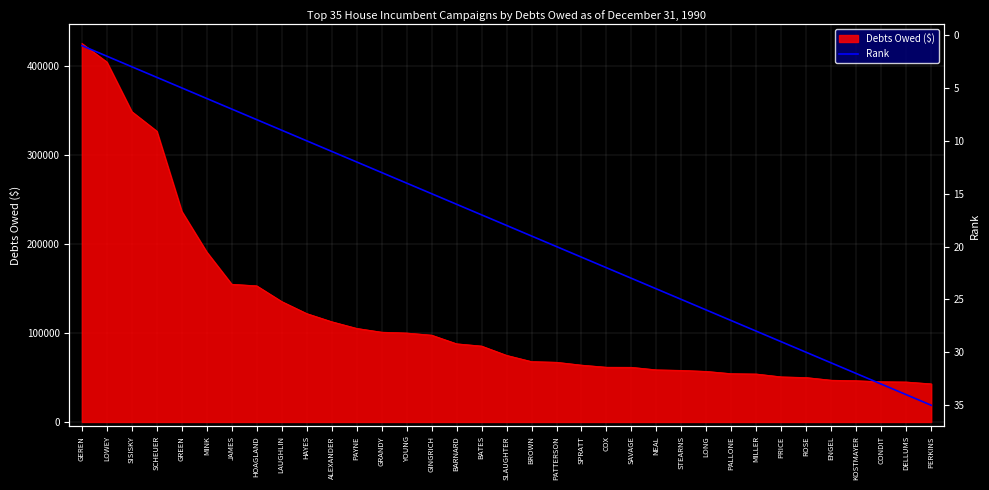

True or false: there are more than 1 points higher than both neighbors.

False